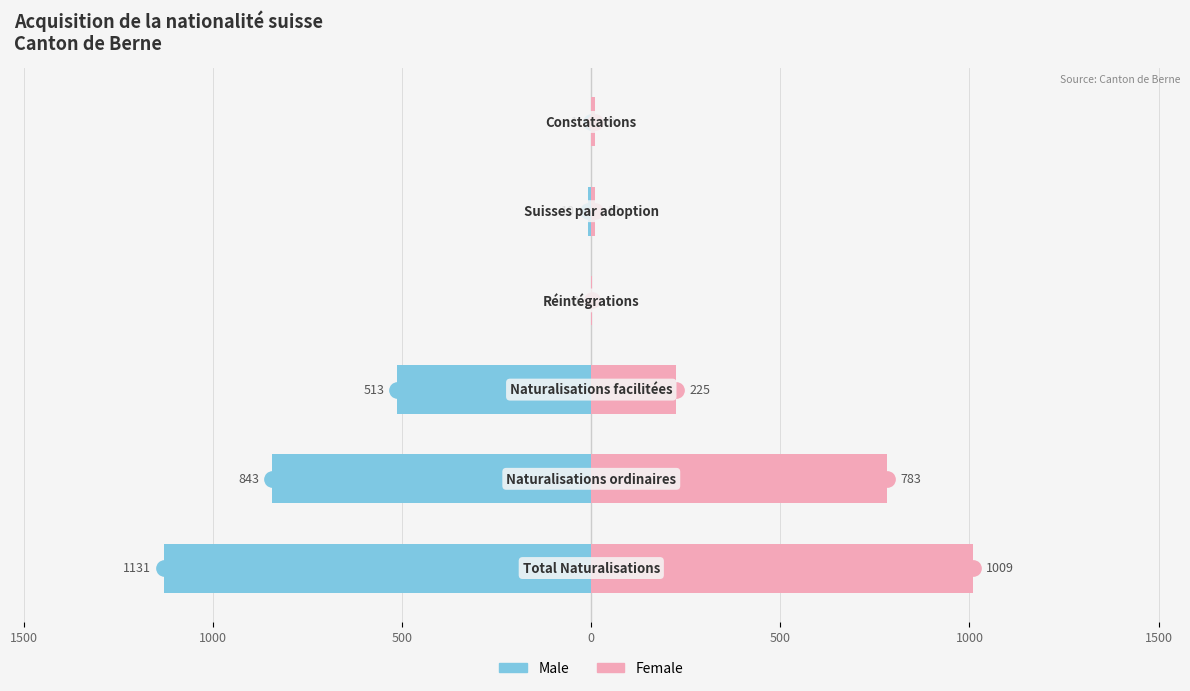

How many bars are there in total?

12